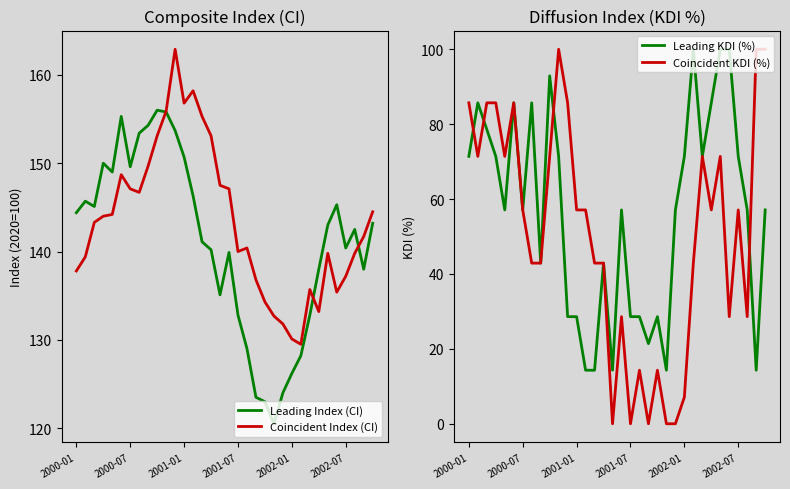

Which series ends up on top after the final intersection of Coincident Index (CI) and Leading Index (CI)?

Coincident Index (CI)